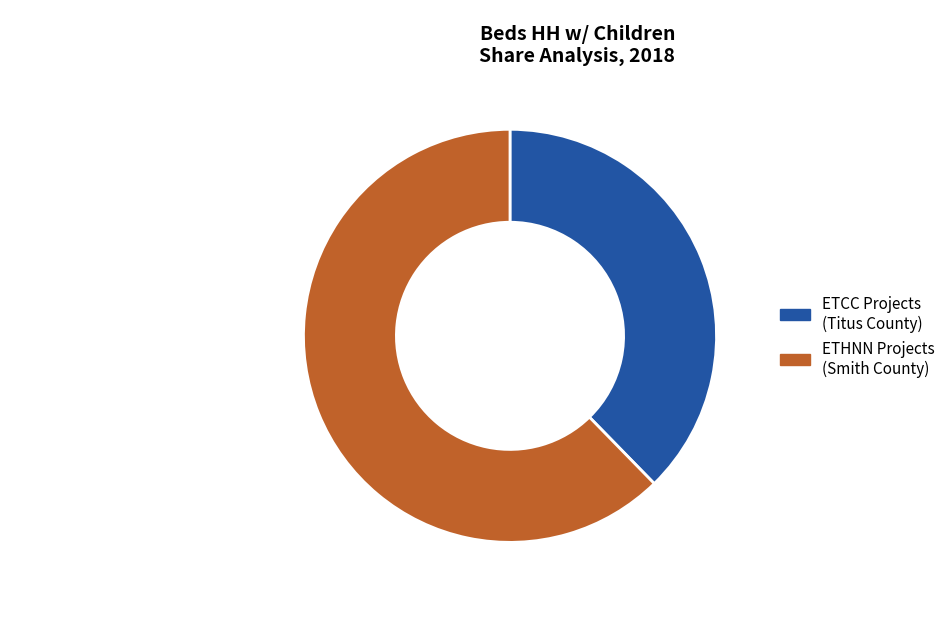

How many segments does this pie chart have?

2